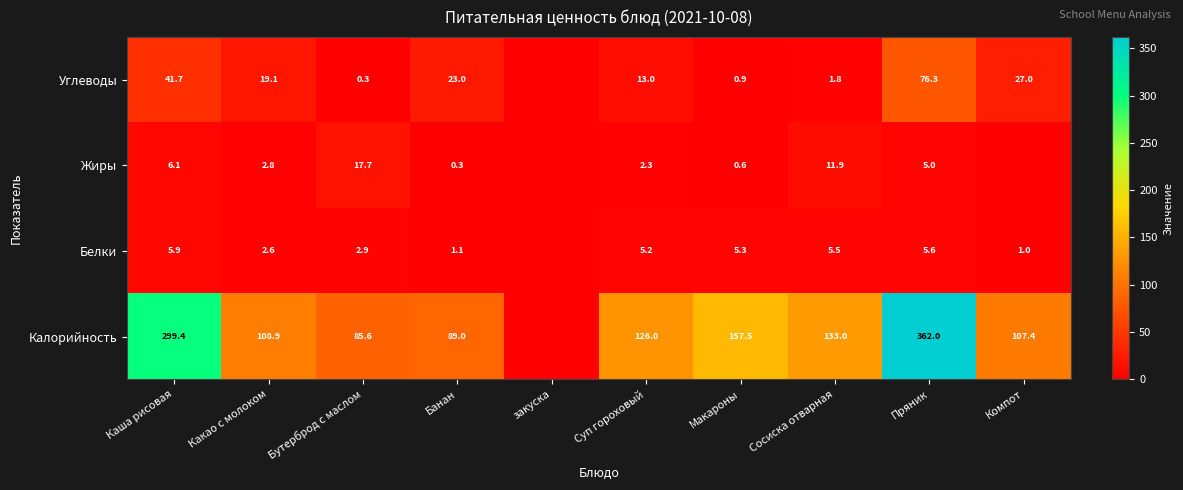

The value of Углеводы at Бутерброд с маслом is 0.3. True or false?

True